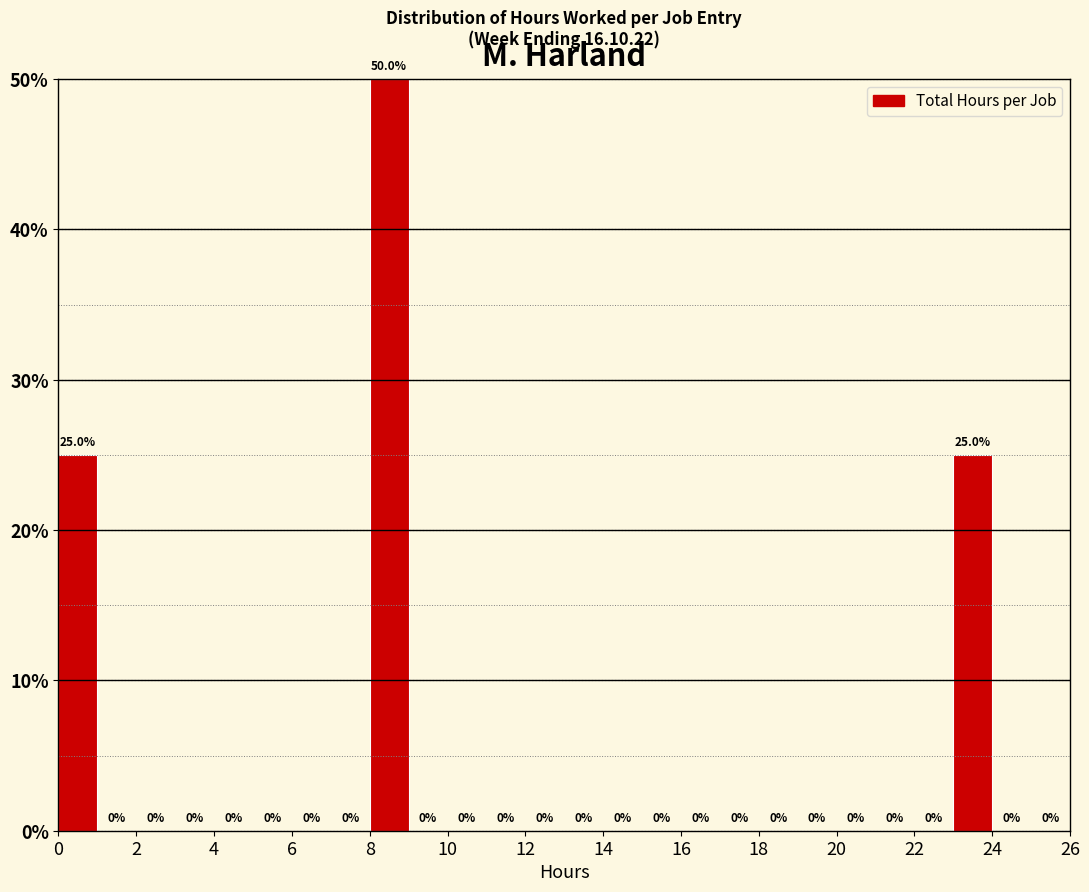

Reading left to right, list every bar in this chart as the range it spans on the x-axis followed by its height.

0 to 1: 25.0
1 to 2: 0.0
2 to 3: 0.0
3 to 4: 0.0
4 to 5: 0.0
5 to 6: 0.0
6 to 7: 0.0
7 to 8: 0.0
8 to 9: 50.0
9 to 10: 0.0
10 to 11: 0.0
11 to 12: 0.0
12 to 13: 0.0
13 to 14: 0.0
14 to 15: 0.0
15 to 16: 0.0
16 to 17: 0.0
17 to 18: 0.0
18 to 19: 0.0
19 to 20: 0.0
20 to 21: 0.0
21 to 22: 0.0
22 to 23: 0.0
23 to 24: 25.0
24 to 25: 0.0
25 to 26: 0.0